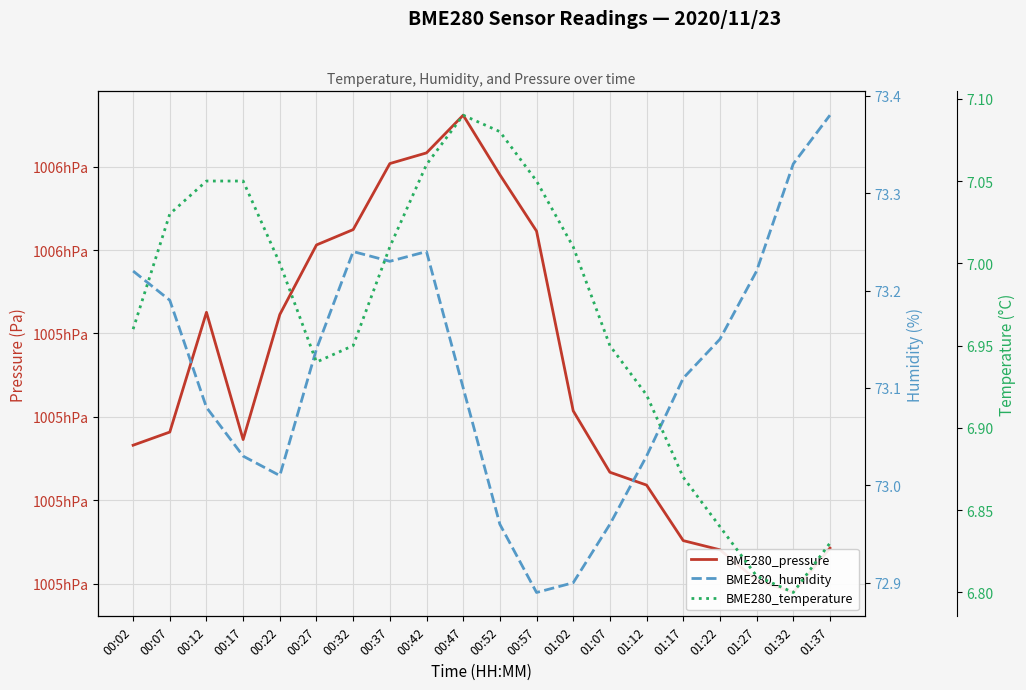

What is the label of the 1st point from the right?

01:37